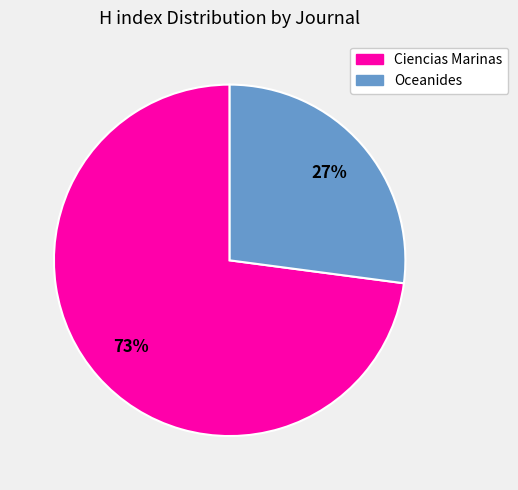

To the nearest percent, what portion does Ciencias Marinas represent?

73%